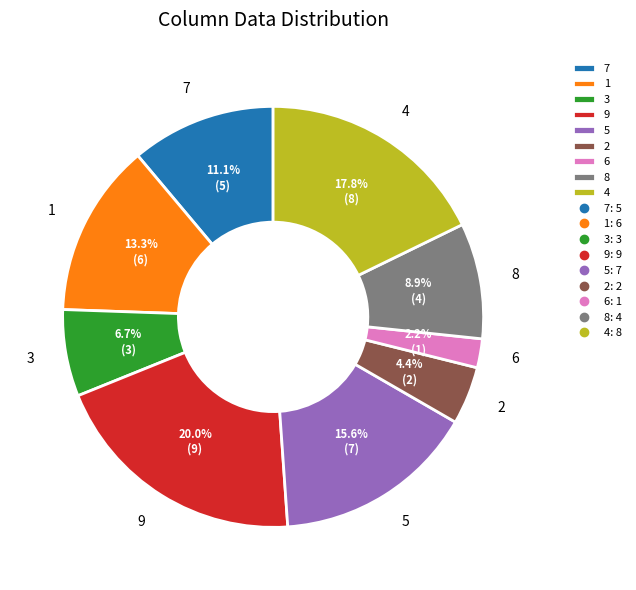

Count the number of slices in the pie.

9